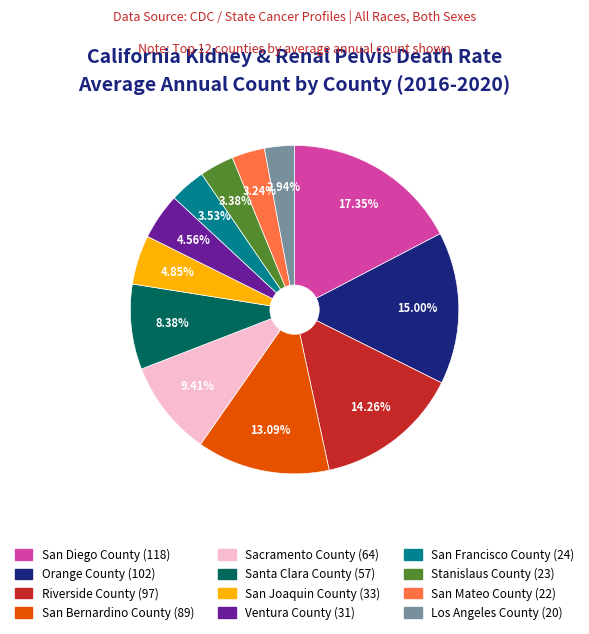

Which slice is the largest?

San Diego County